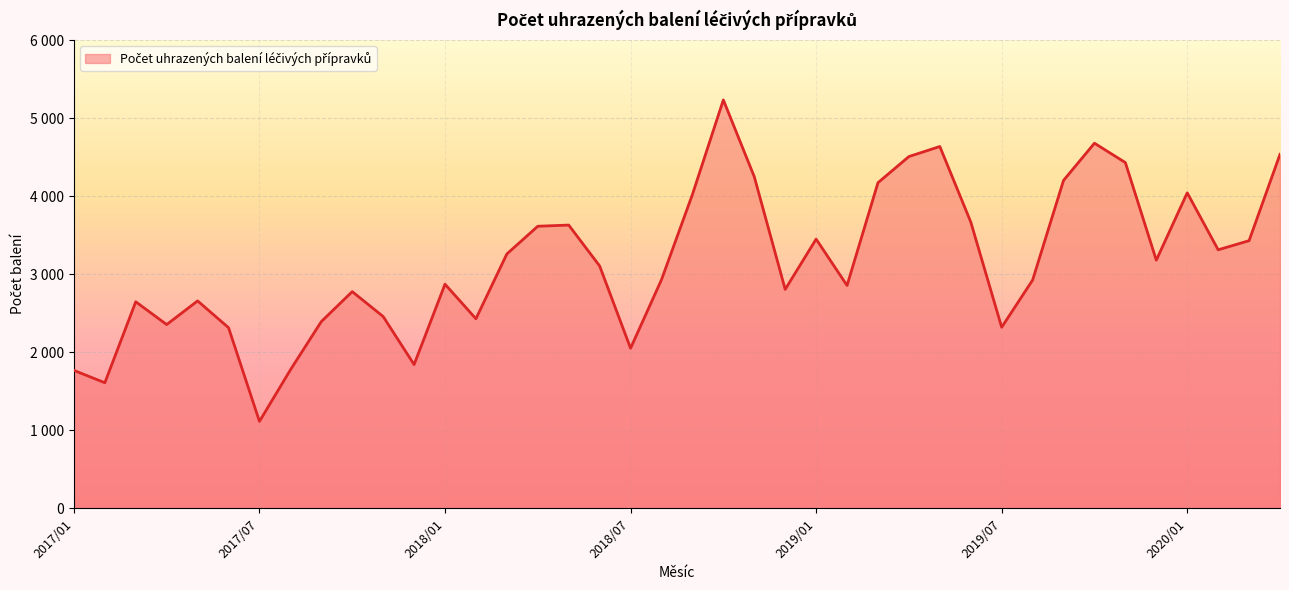

What is the sum of all values?

126310.7